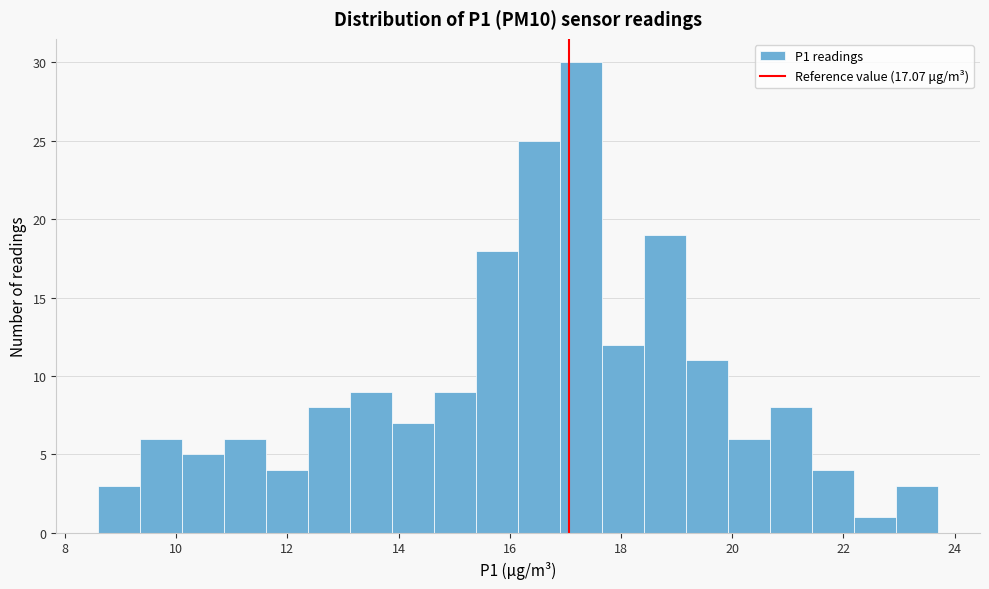

Around what value on the x-axis is the tallest bar? Give the approximate position of its centre, as read against the axis.

17.2